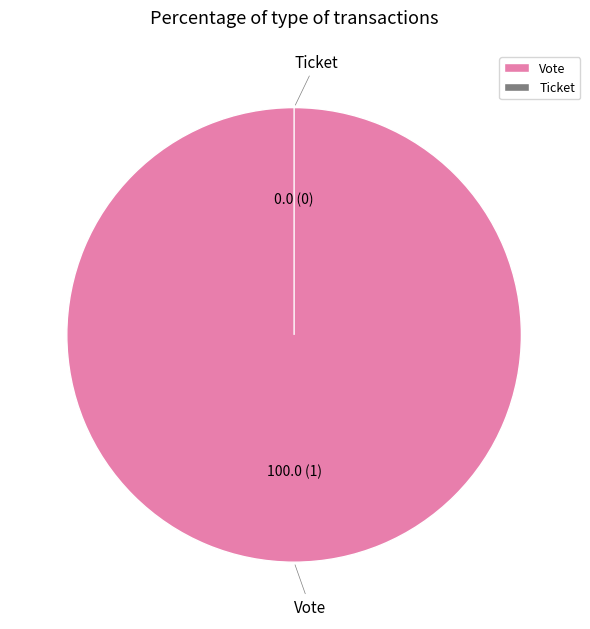

Which category has the smallest portion of the pie?

Ticket